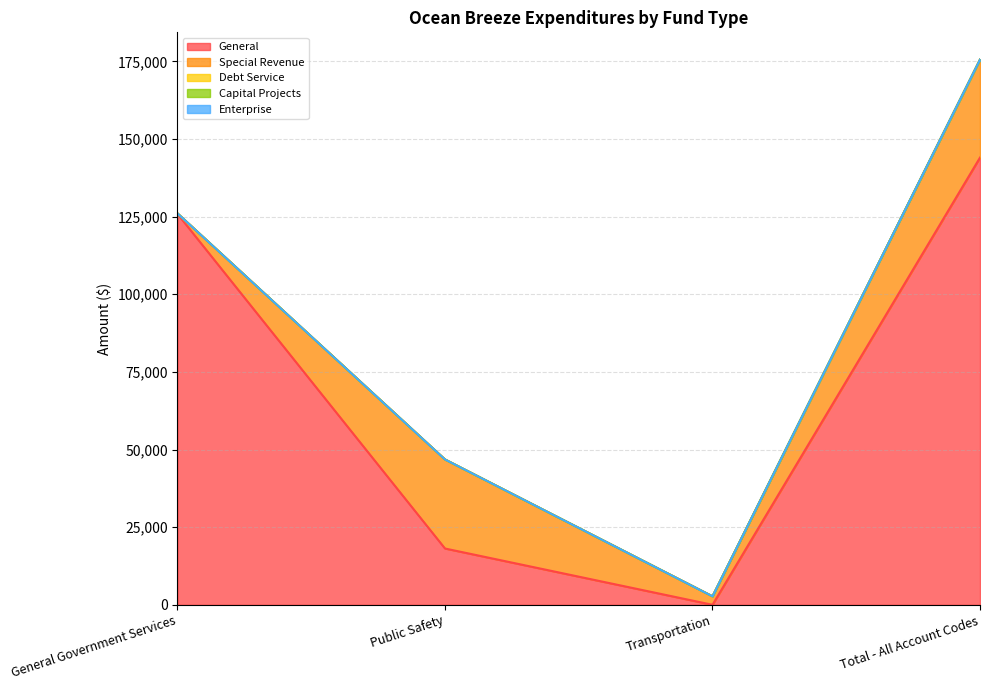

The value of Debt Service at General Government Services is 0. True or false?

True